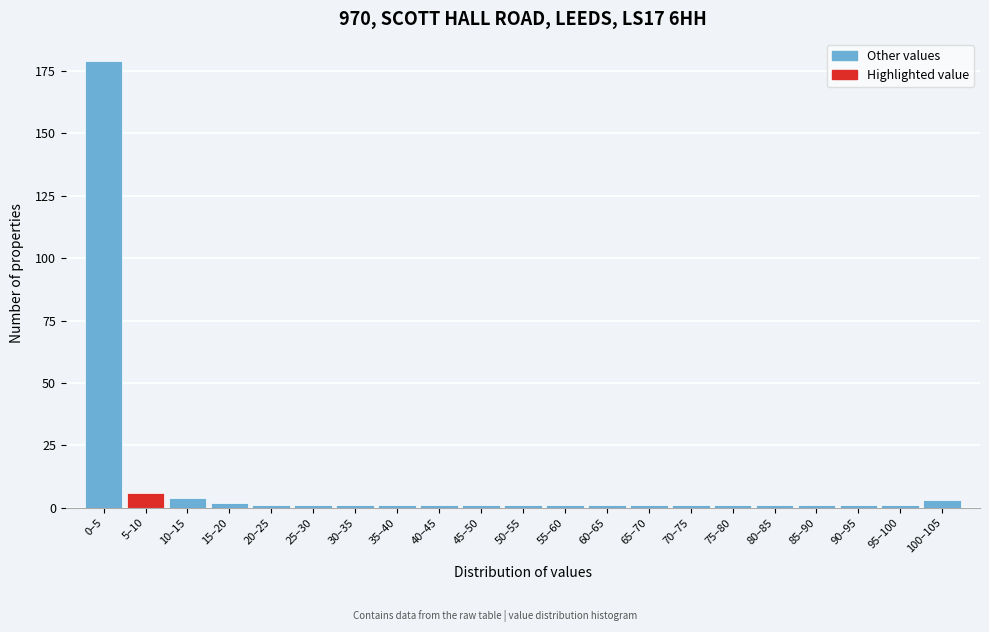

Reading left to right, transcribe all the data shown in this chart.

0–5=179	5–10=6	10–15=4	15–20=2	20–25=1	25–30=1	30–35=1	35–40=1	40–45=1	45–50=1	50–55=1	55–60=1	60–65=1	65–70=1	70–75=1	75–80=1	80–85=1	85–90=1	90–95=1	95–100=1	100–105=3